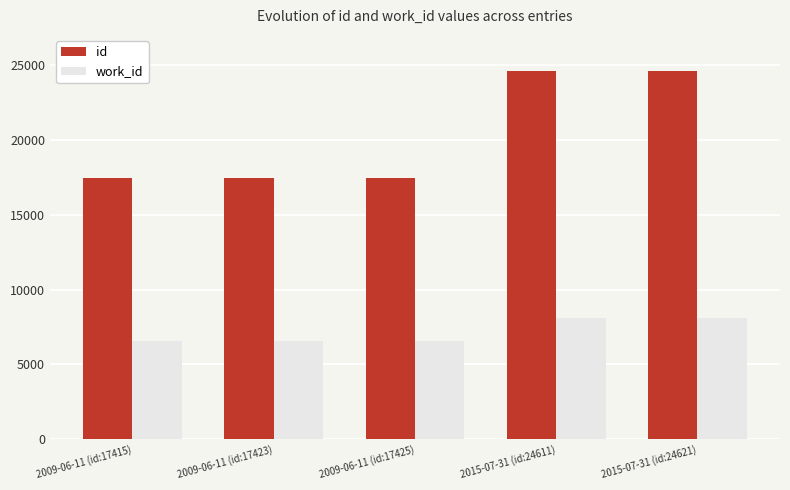

The value of id at 2009-06-11 (id:17415) is 4603. True or false?

False